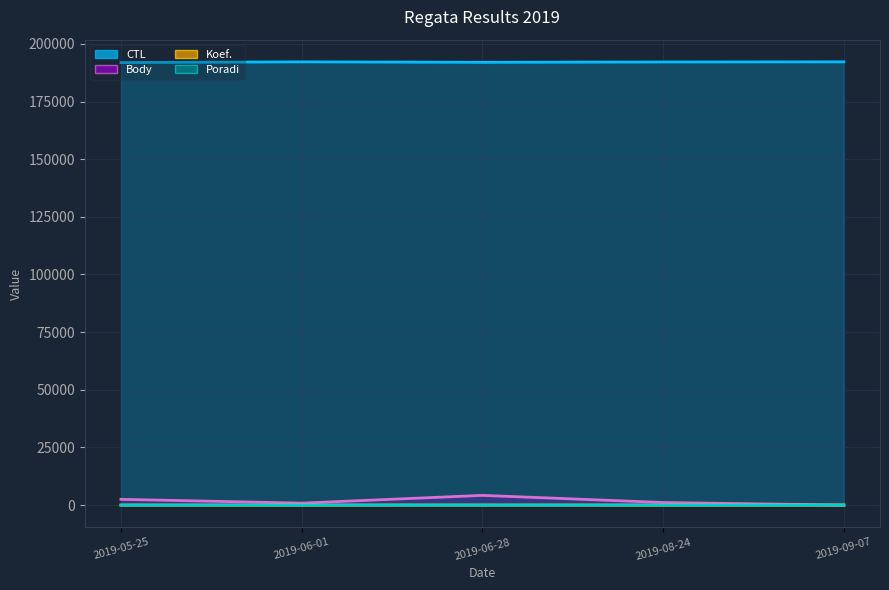

What is the difference between the highest and lowest values at 2019-06-01?

192199